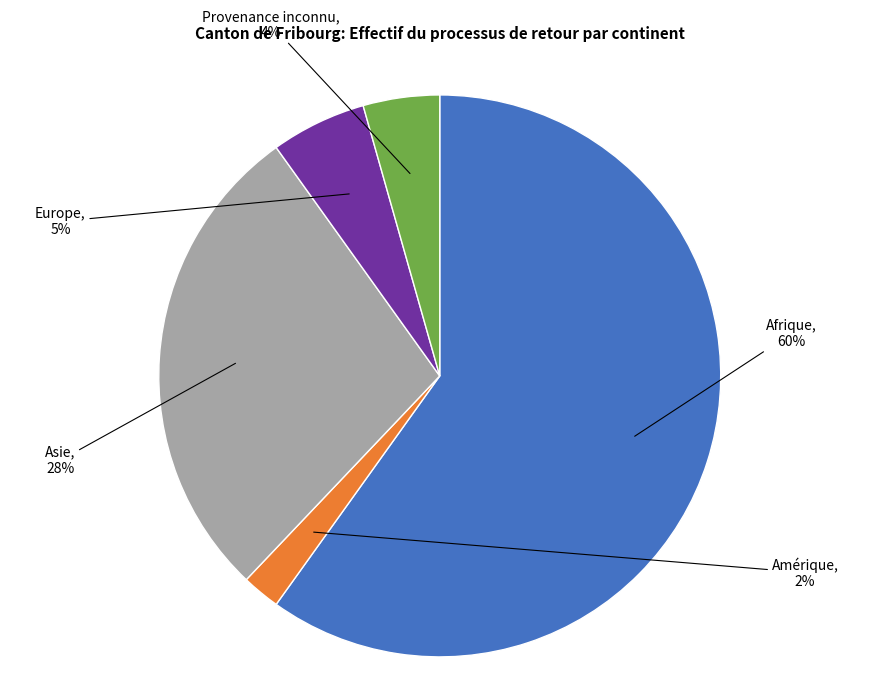

To the nearest percent, what is the average slice percentage?

20%